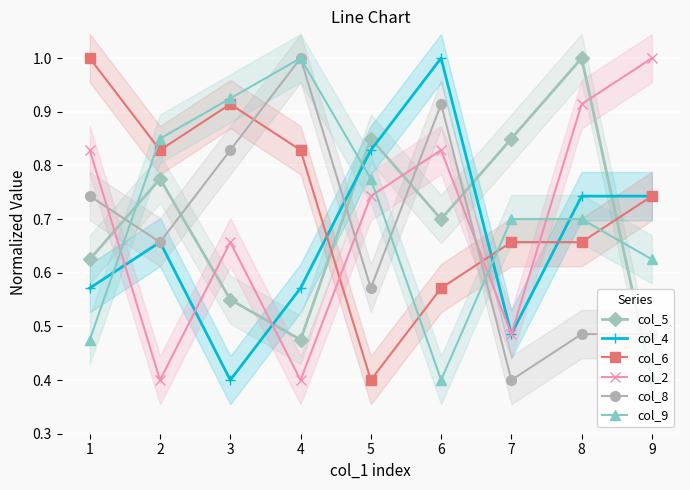

At 1, list the series in order from largest to smallest.

col_6, col_2, col_8, col_5, col_4, col_9